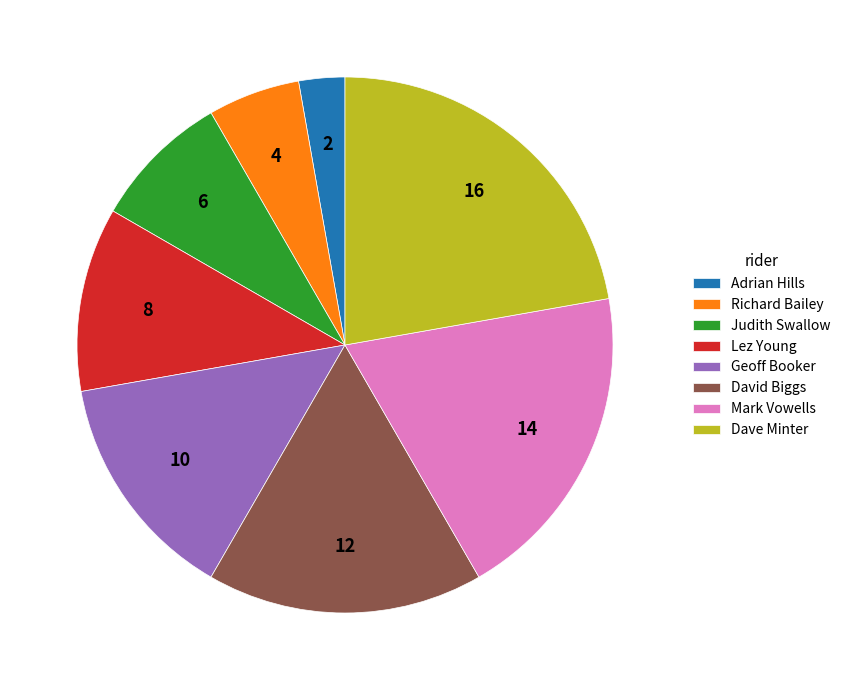

Count the number of slices in the pie.

8